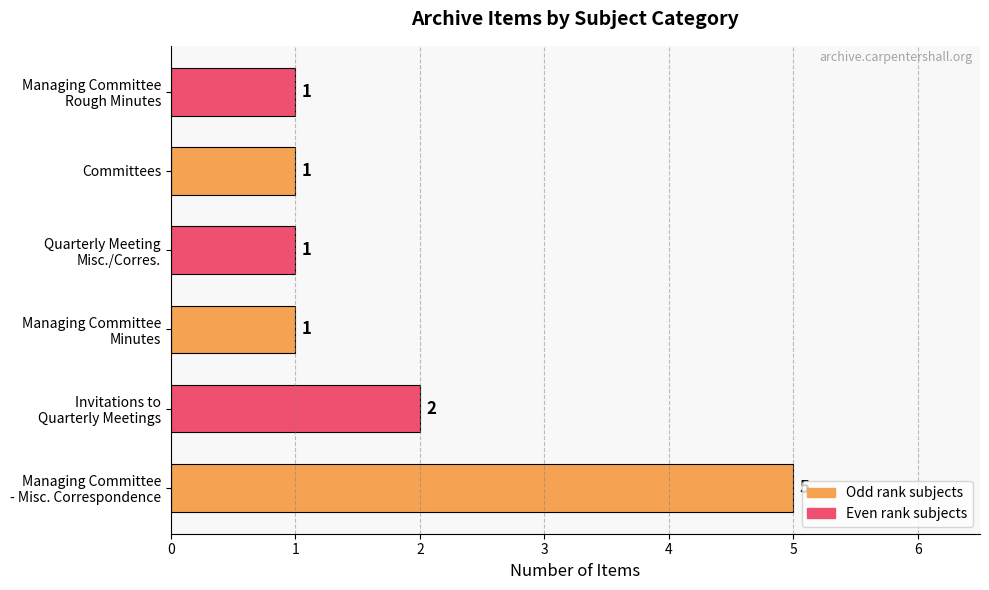

True or false: the data shows 1 at Committees.

True